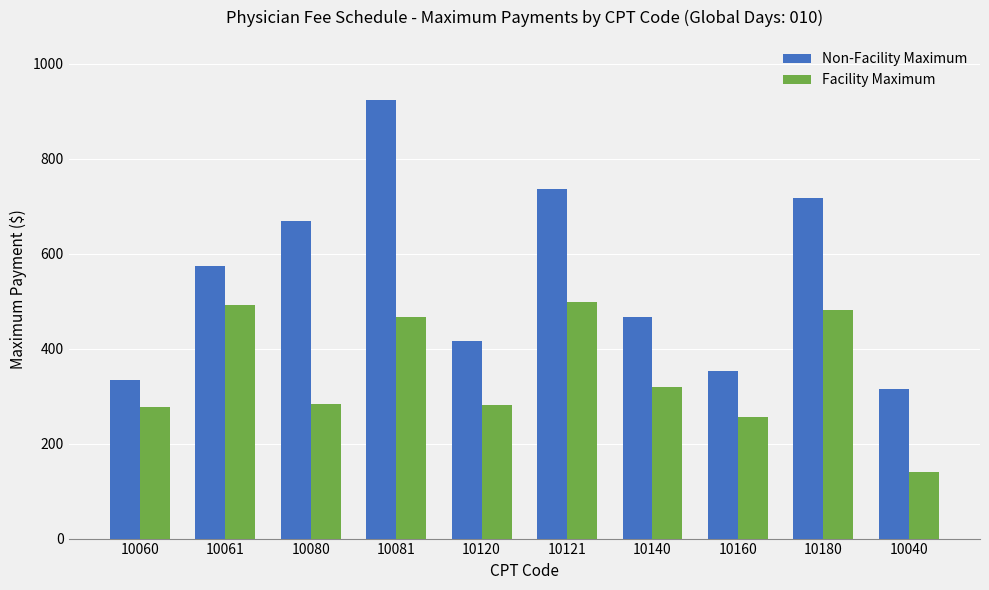

Which series changed the most between 10081 and 10180?

Non-Facility Maximum